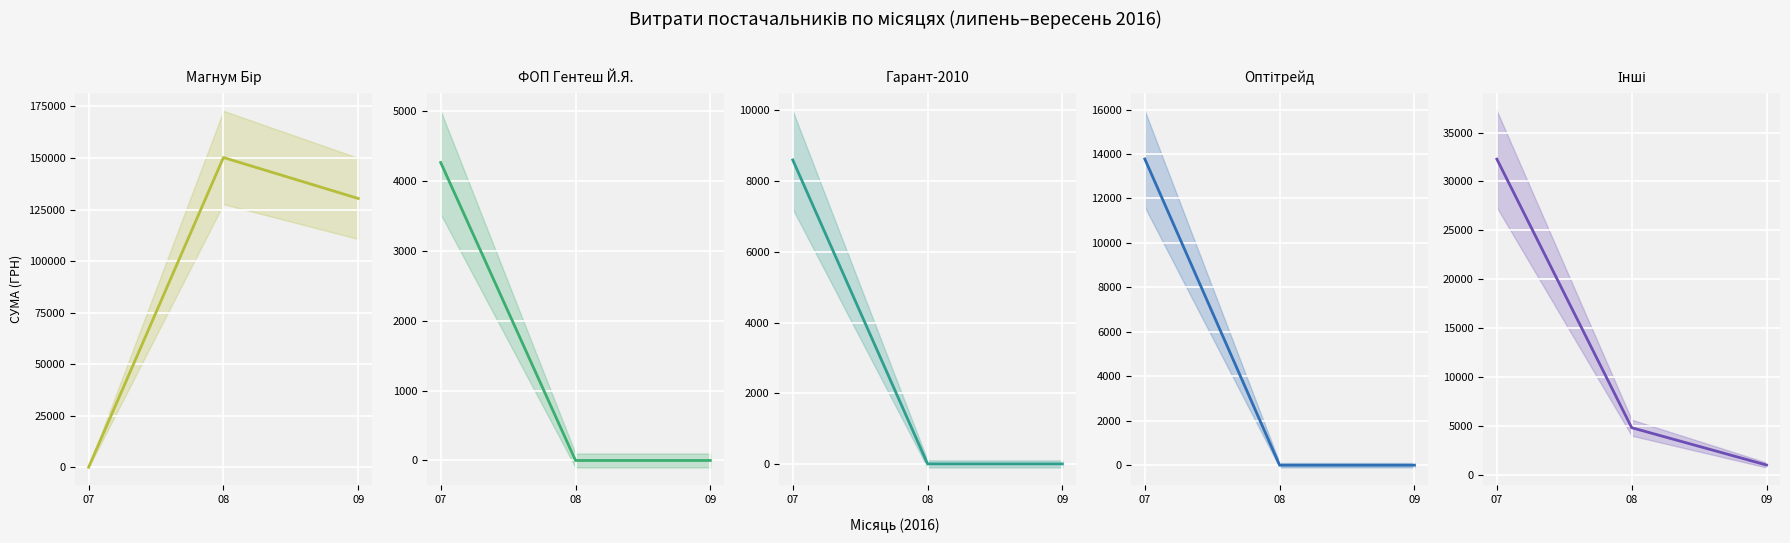

Reading right to left, transcribe all the data shown in this chart.

ТОВ "Магнум Бір": 09=130350.0	08=150228.0	07=0.0
ФОП "Гентеш Й.Я.": 09=0.0	08=0.0	07=4268.0
ТОВ "Гарант-2010": 09=0.0	08=0.0	07=8598.0
ТОВ "Оптітрейд": 09=0.0	08=0.0	07=13776.0
Інші: 09=979.2	08=4800.0	07=32286.1